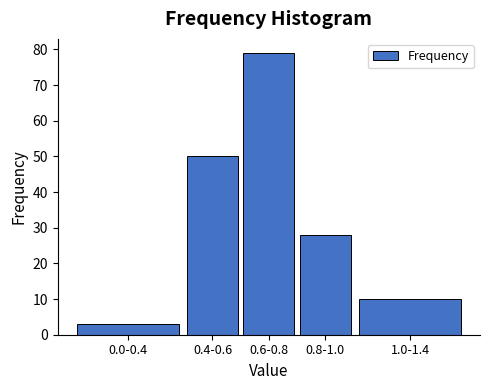

Reading left to right, transcribe all the data shown in this chart.

0.0-0.4=3	0.4-0.6=50	0.6-0.8=79	0.8-1.0=28	1.0-1.4=10